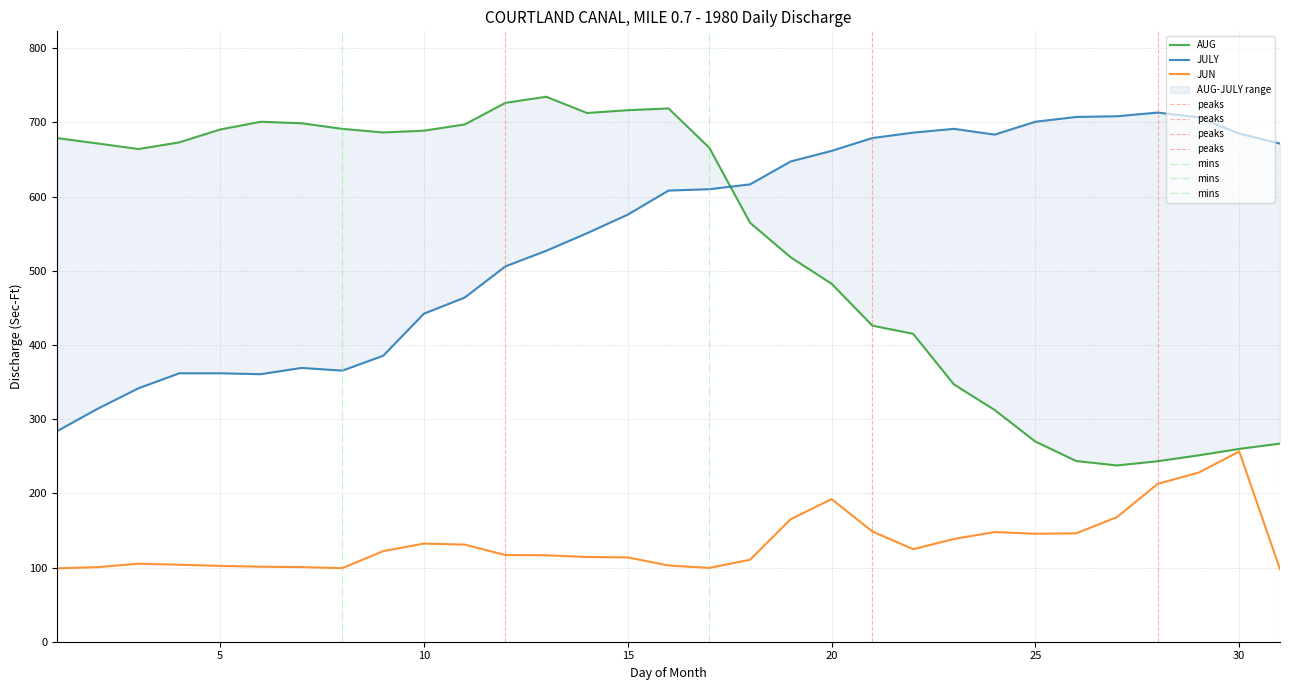

Which has a higher value, 31 or 14?

14